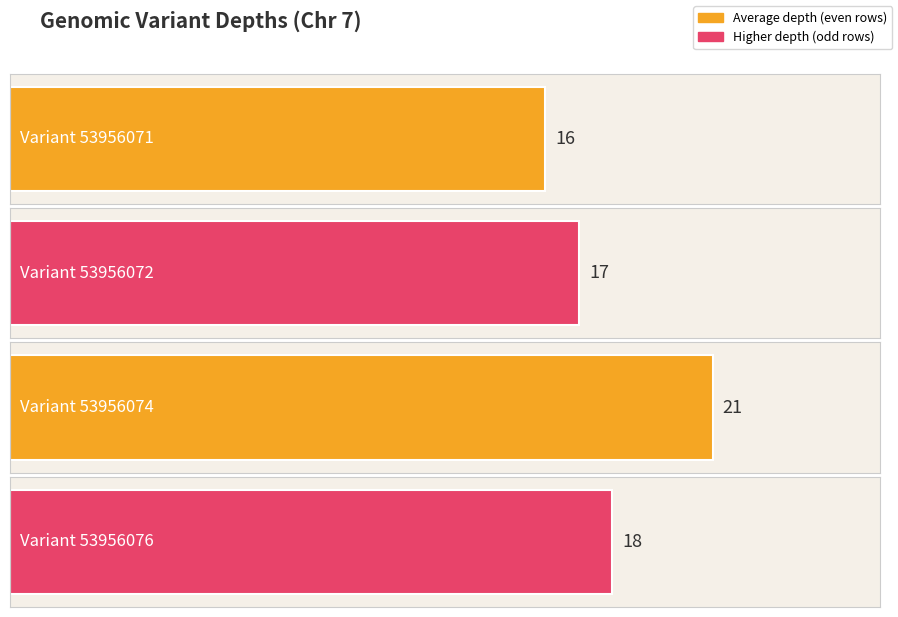

True or false: the data shows 21 at 53956074.

True